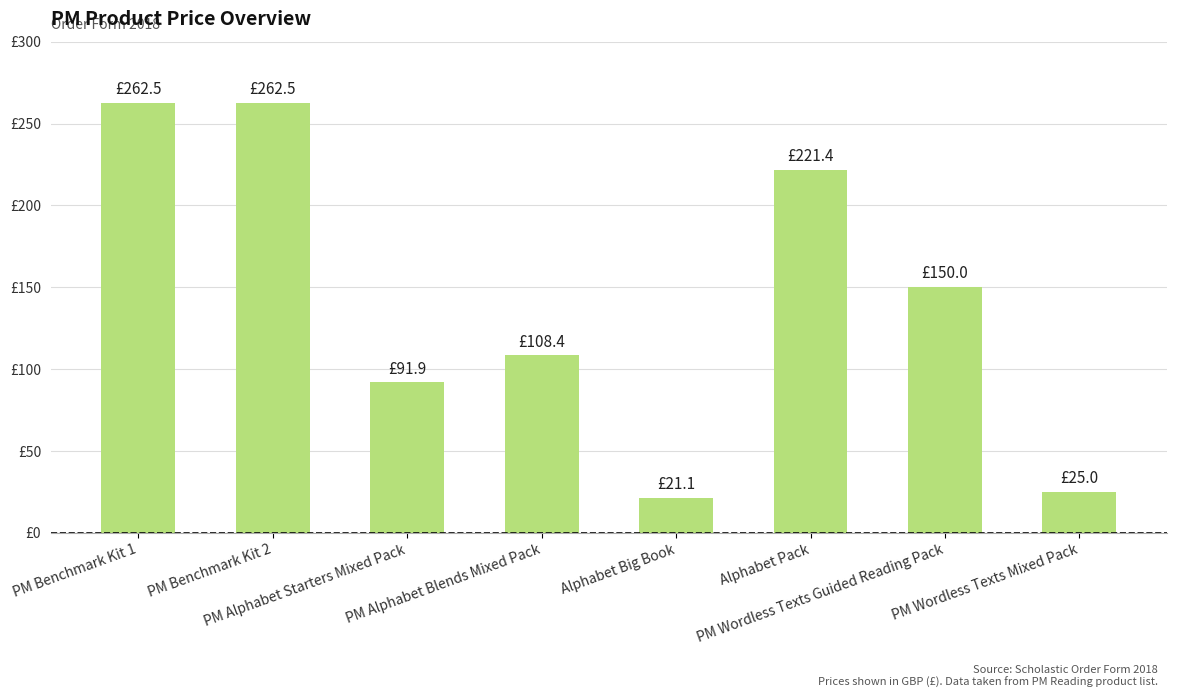

List the labels in order of value, smallest first.

Alphabet Big Book, PM Wordless Texts Mixed Pack, PM Alphabet Starters Mixed Pack, PM Alphabet Blends Mixed Pack, PM Wordless Texts Guided Reading Pack, Alphabet Pack, PM Benchmark Kit 1, PM Benchmark Kit 2